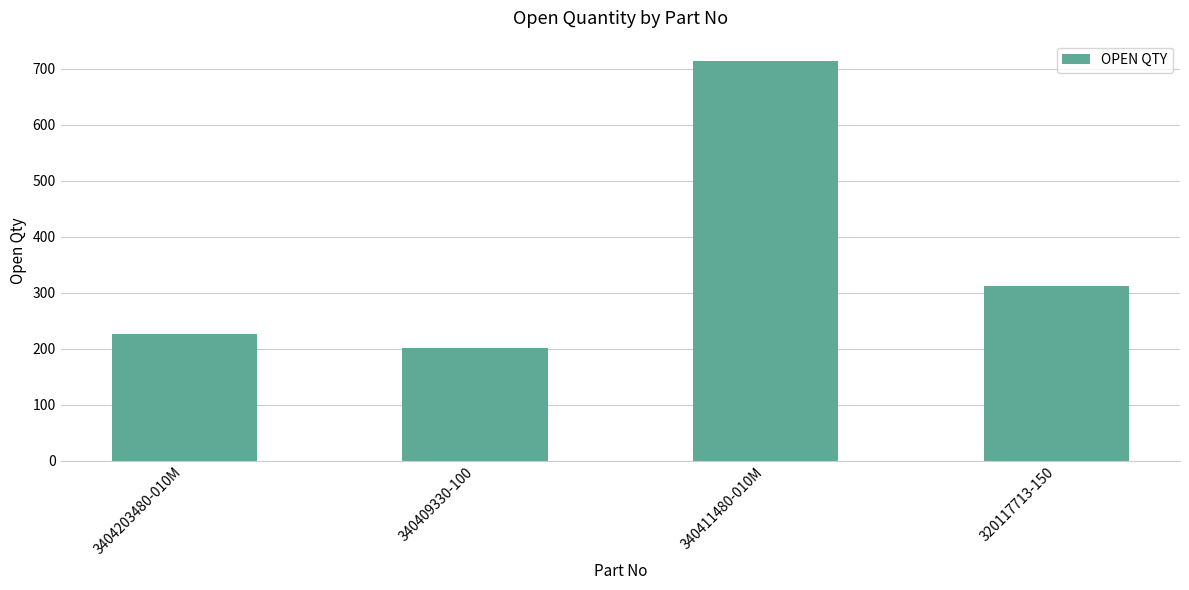

List the labels in order of value, largest first.

340411480-010M, 320117713-150, 3404203480-010M, 340409330-100